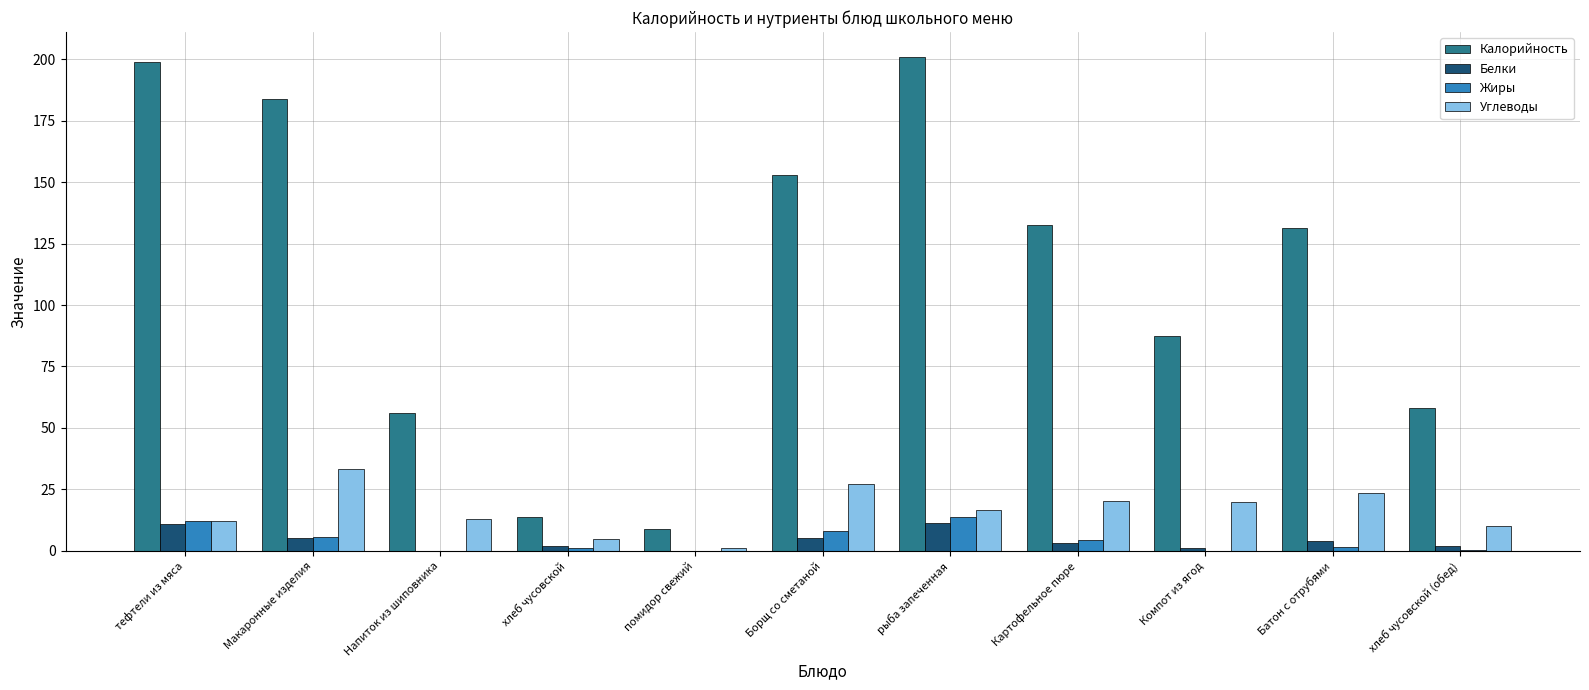

What is the total value across all series at тефтели из мяса?

234.0